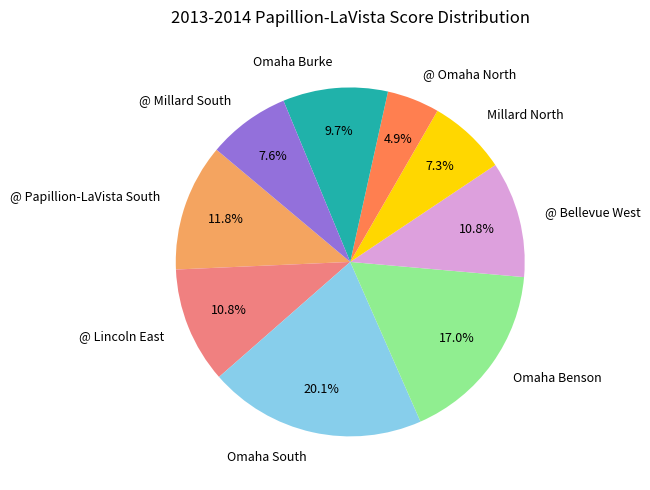

The @ Omaha North slice represents 19% of the pie. True or false?

False